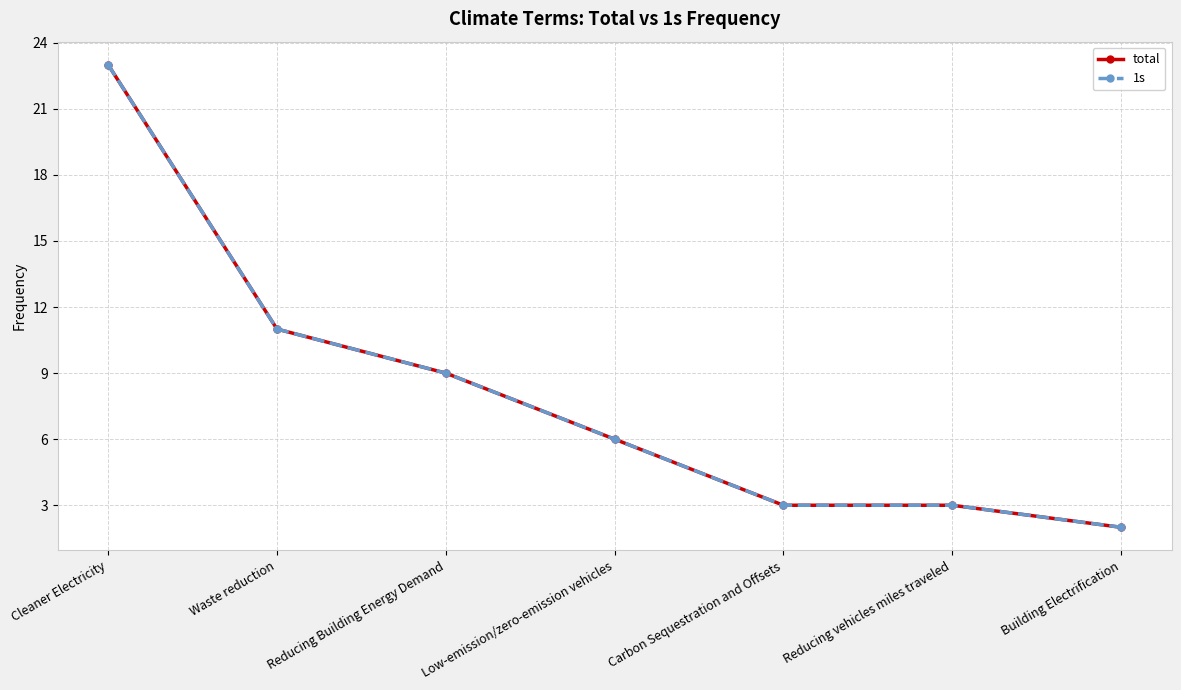

How many values in the 1s series exceed 6?

3